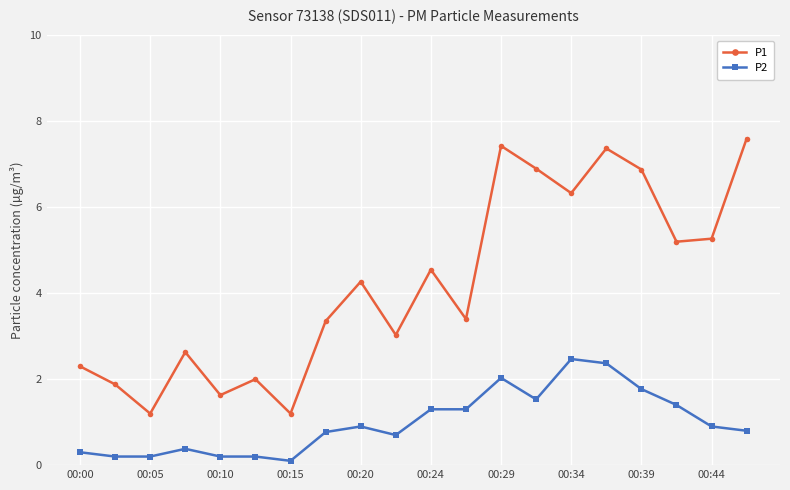

Which series has the largest total across all categories?

P1